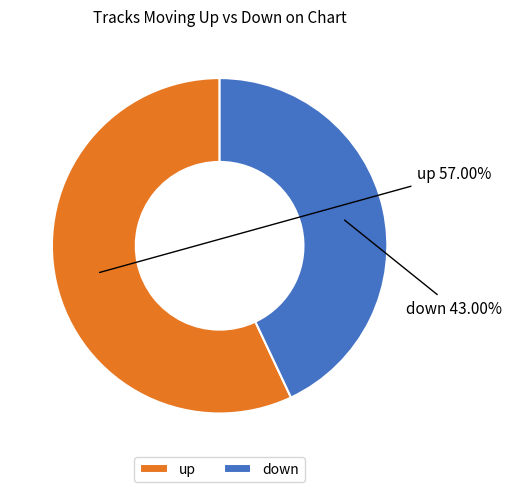

To the nearest percent, what portion does up represent?

57%